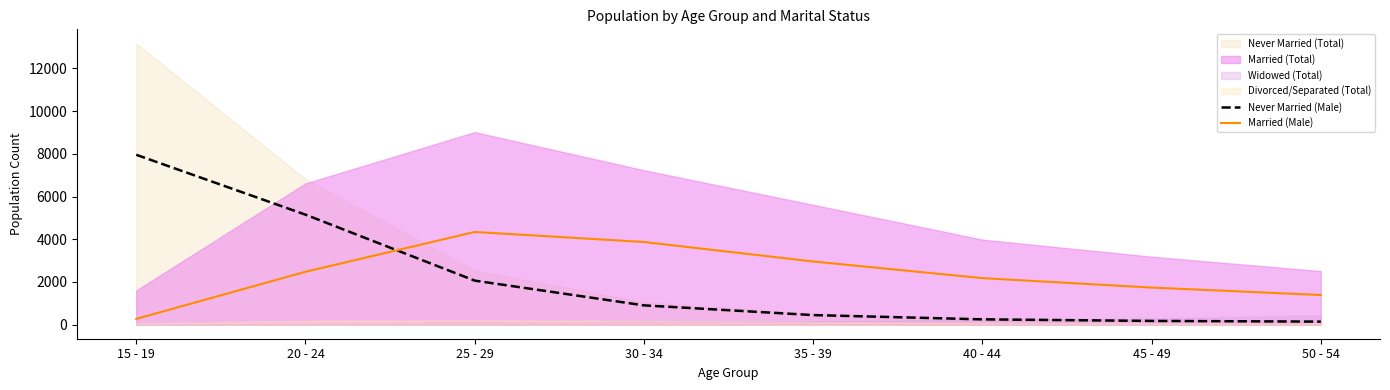

What is the sum of the Married (Male) values at 30 - 34 and 20 - 24?

6349